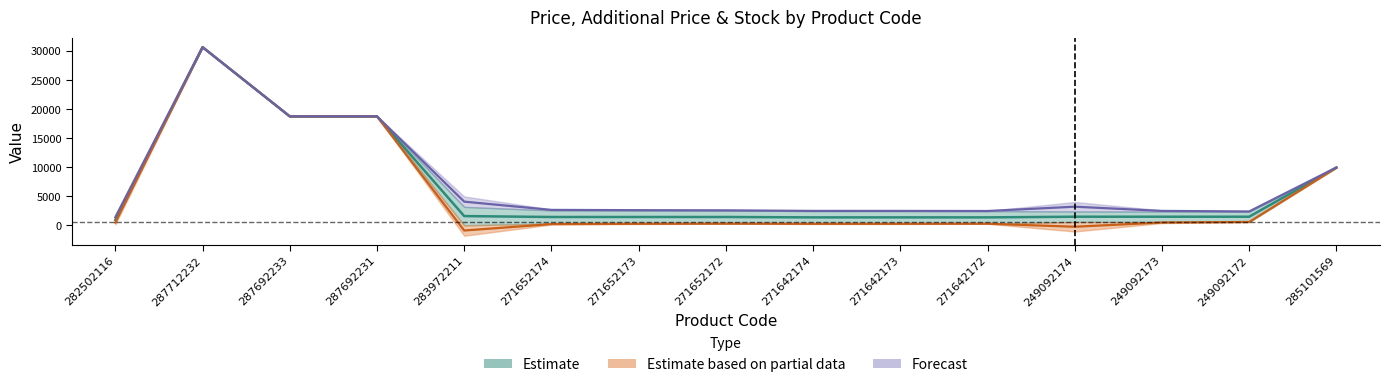

At which label does Доп. ціна first exceed 2635?

287712232